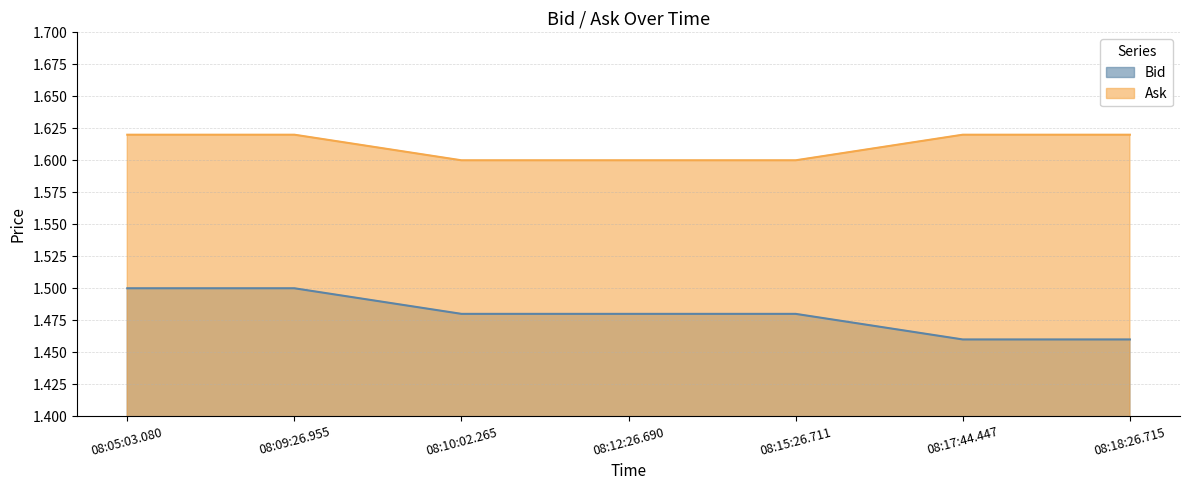

What is the average value of the Bid series?

1.5